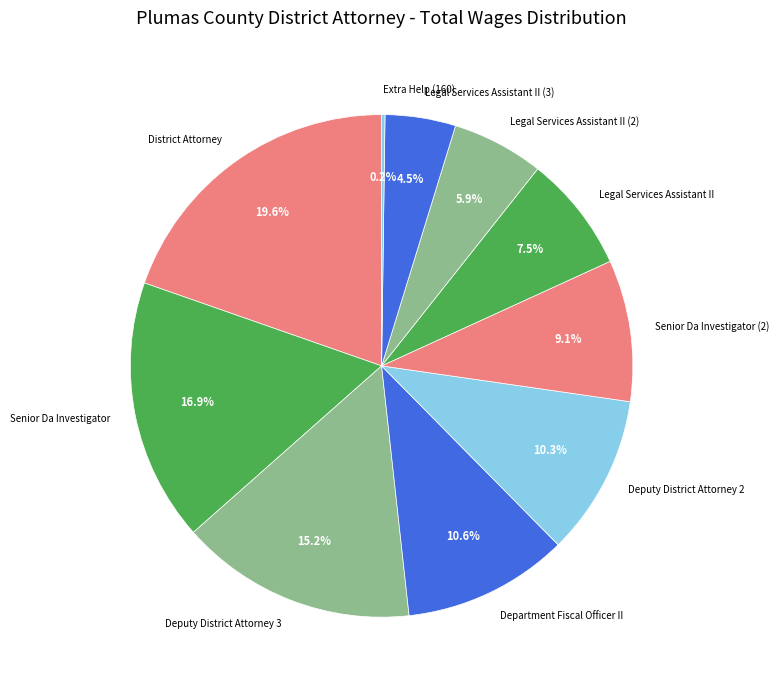

To the nearest percent, what is the difference between the Senior Da Investigator (2) and Senior Da Investigator slice percentages?

8%